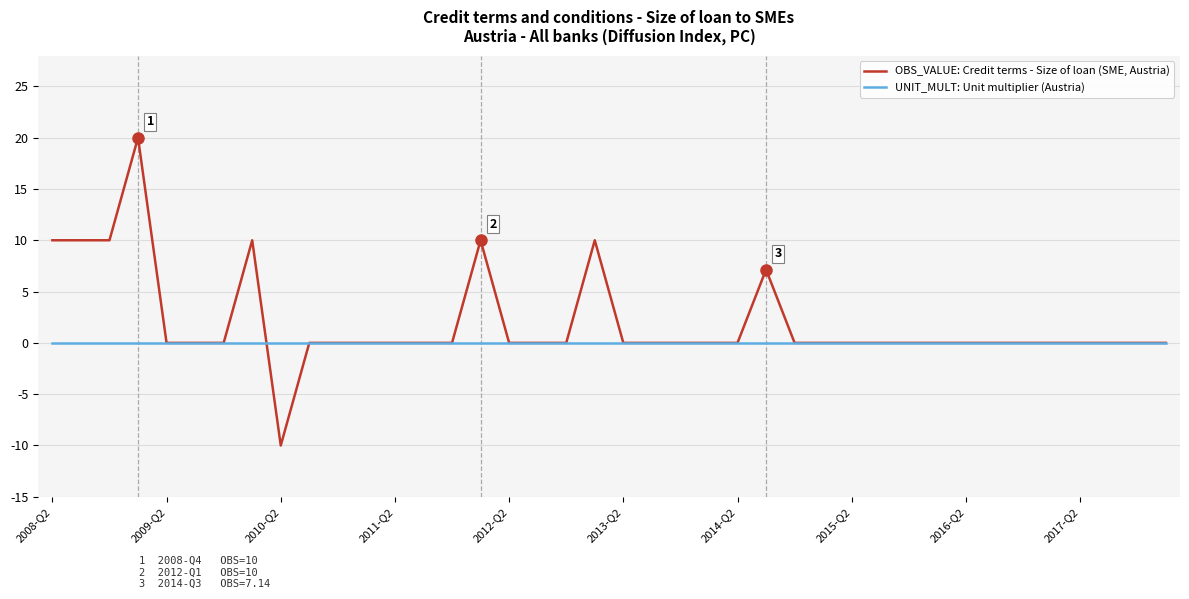

Does the chart have visible grid lines?

Yes